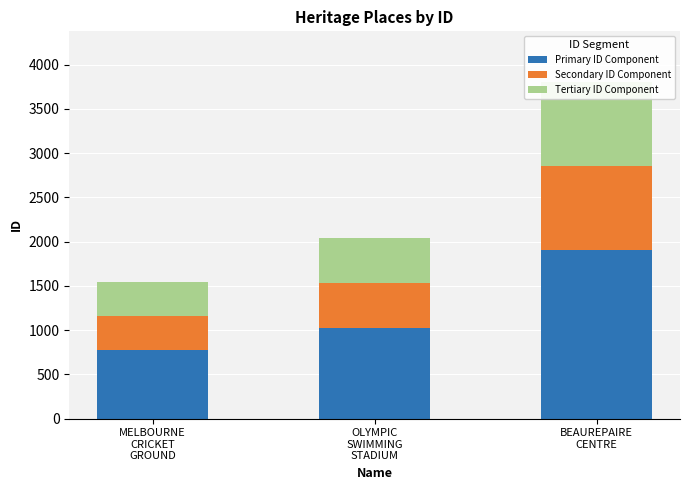

List the series in order of their peak value, lowest first.

Secondary ID Component, Tertiary ID Component, Primary ID Component